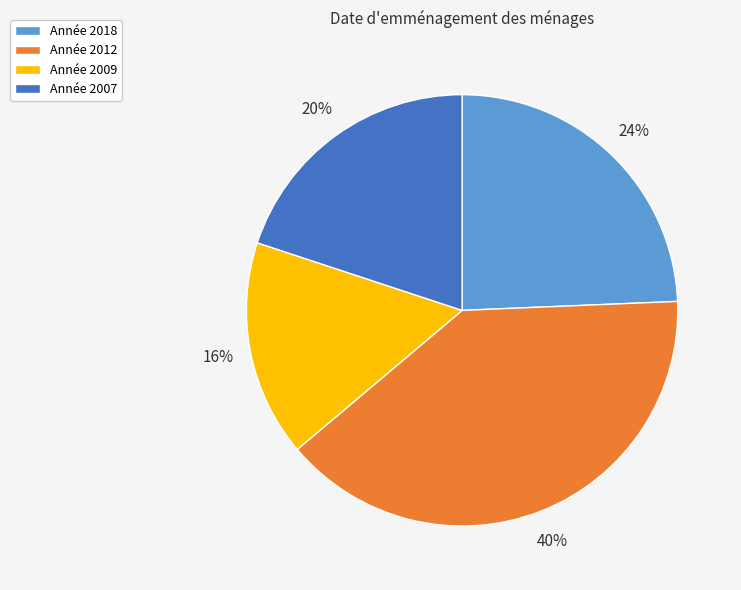

How many segments does this pie chart have?

4